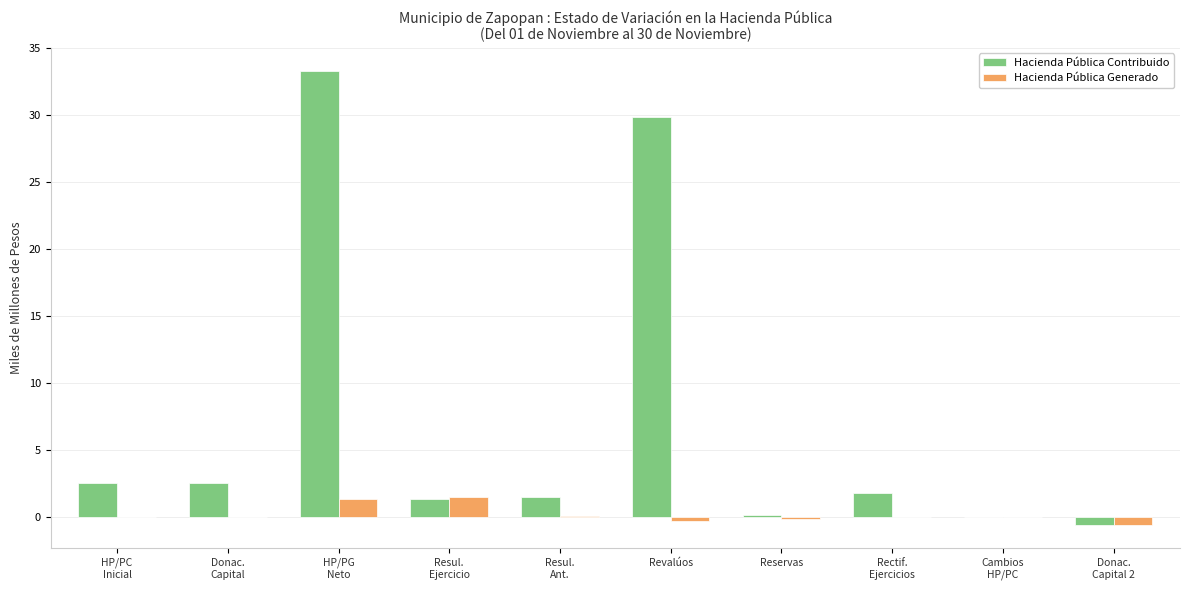

How many distinct data groups are displayed?

2